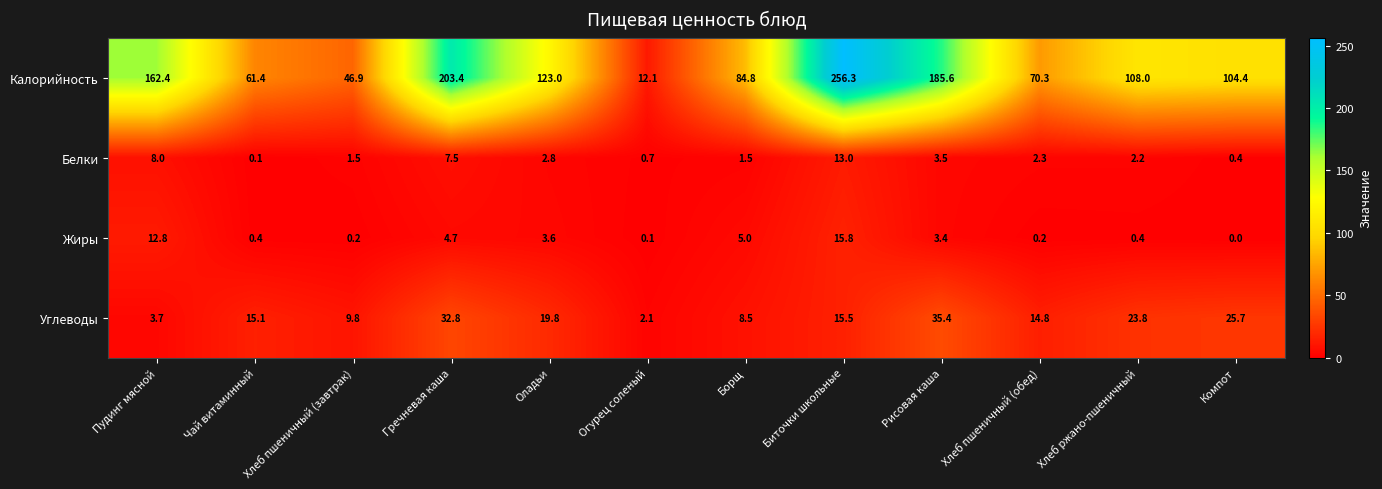

At Чай витаминный, list the series in order from smallest to largest.

Белки, Жиры, Углеводы, Калорийность